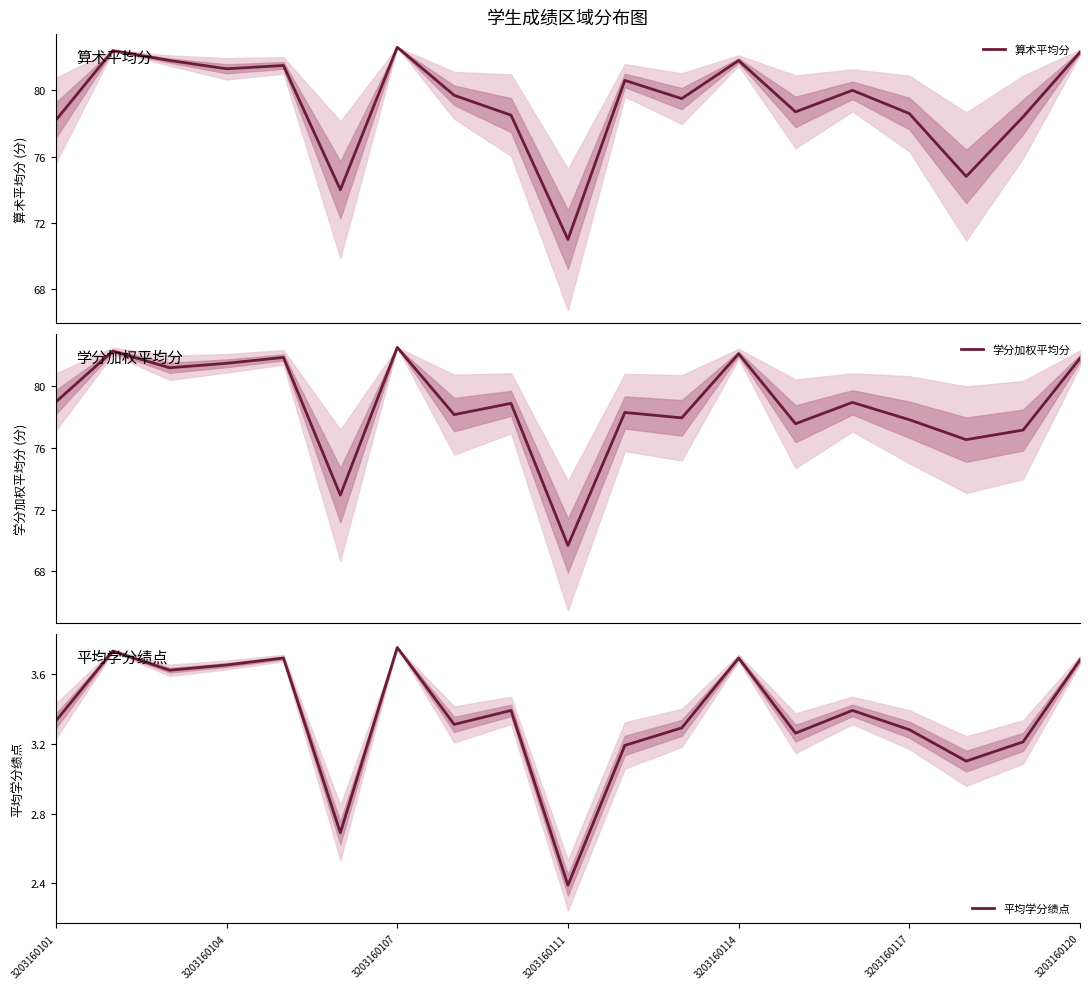

In 平均学分绩点, how many points are higher than both neighbors (excluding endpoints)?

6